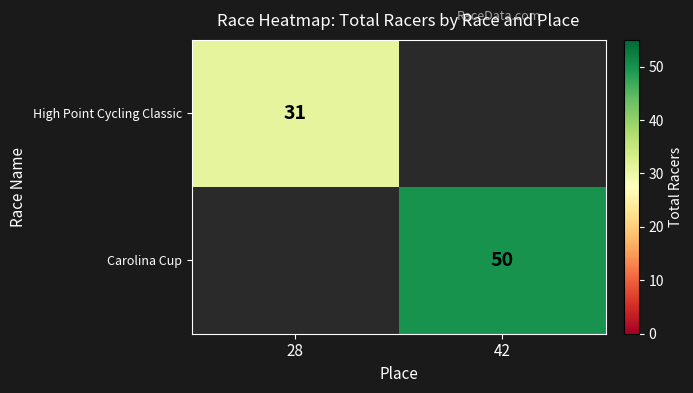

Between 28 and 42, which is larger?

42